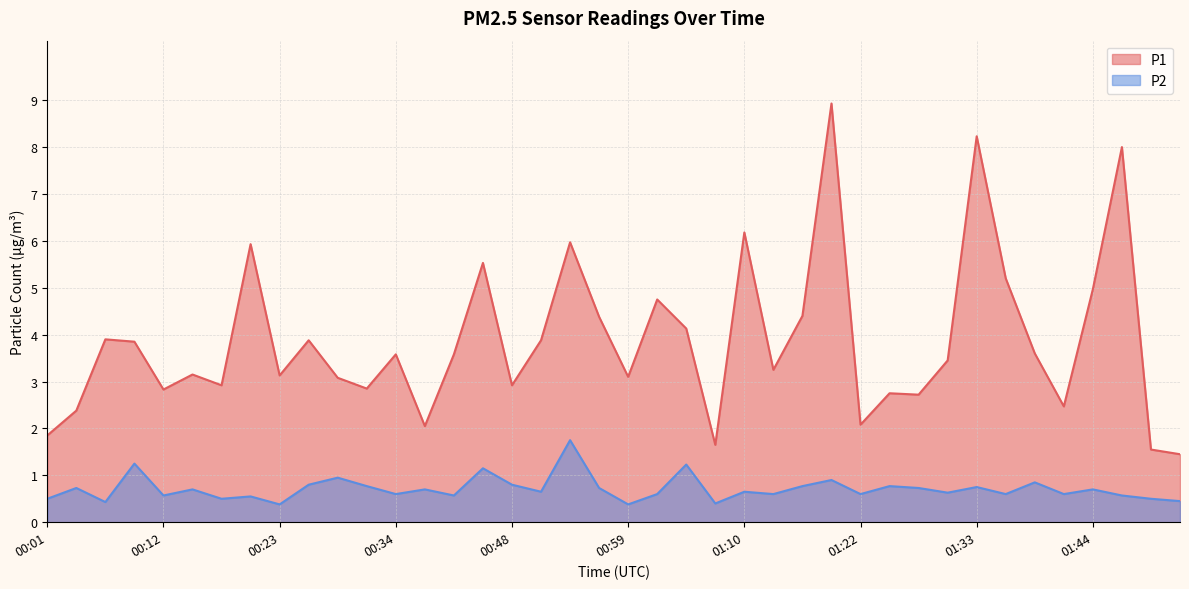

List the labels in order of P1 value, largest first.

01:19, 01:33, 01:47, 01:10, 00:54, 00:20, 00:43, 01:36, 01:44, 01:02, 01:16, 00:56, 01:05, 00:06, 00:26, 00:51, 00:09, 01:38, 00:34, 00:40, 01:30, 01:13, 00:15, 00:23, 00:59, 00:29, 00:18, 00:48, 00:31, 00:12, 01:24, 01:27, 01:41, 00:04, 01:22, 00:37, 00:01, 01:08, 01:49, 01:52